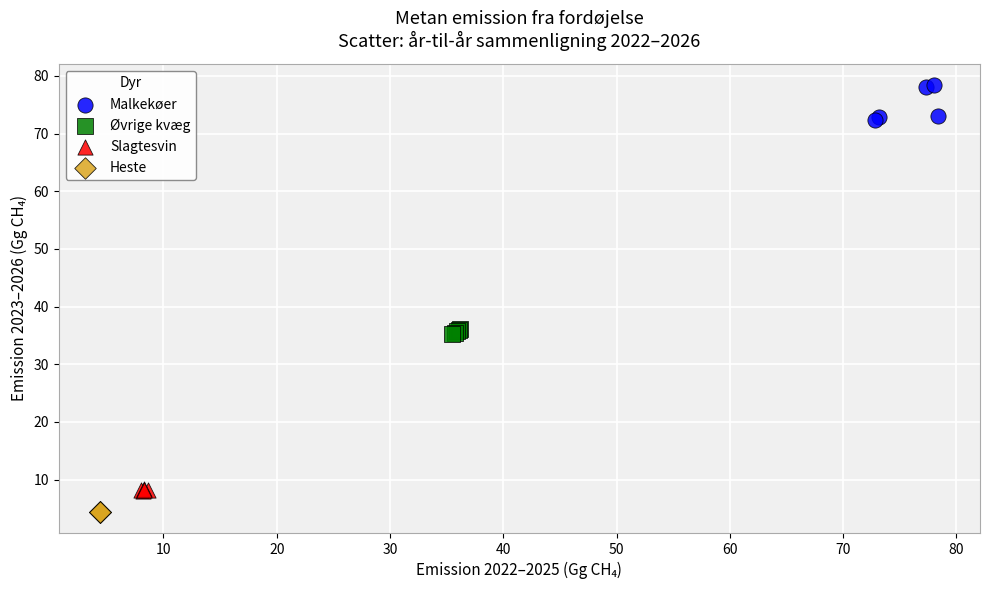

What are all the series names shown in the legend?

Malkekøer, Øvrige kvæg, Slagtesvin, Heste